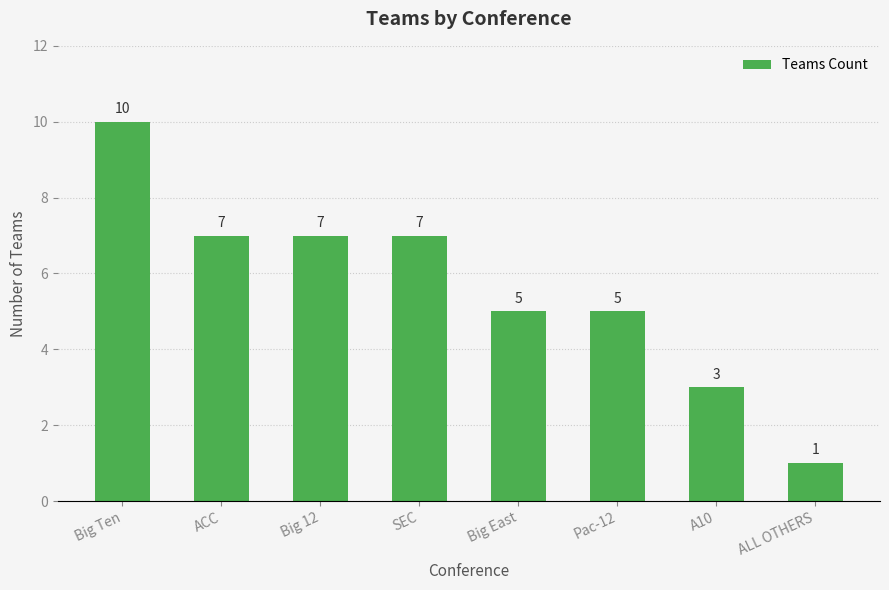

Count the values in the range 5 to 7.

5